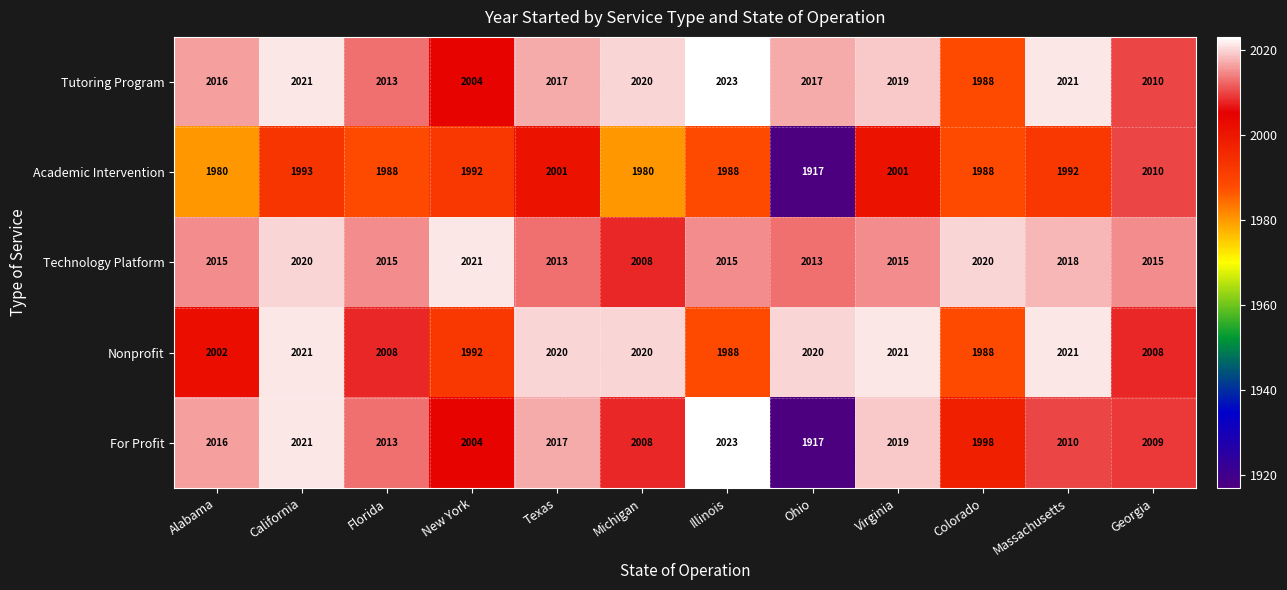

Between California and Florida, which series saw the biggest shift?

Nonprofit